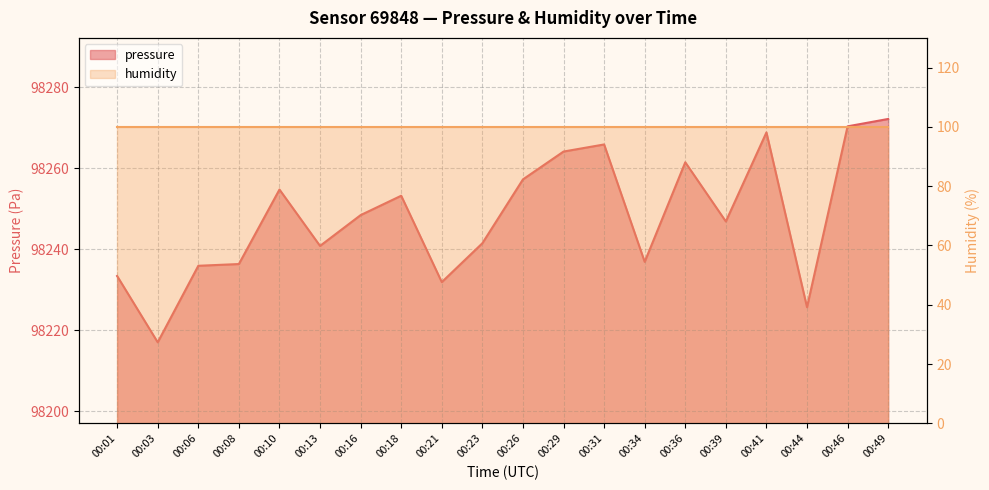

The value at 00:21 is 98231.9. True or false?

True